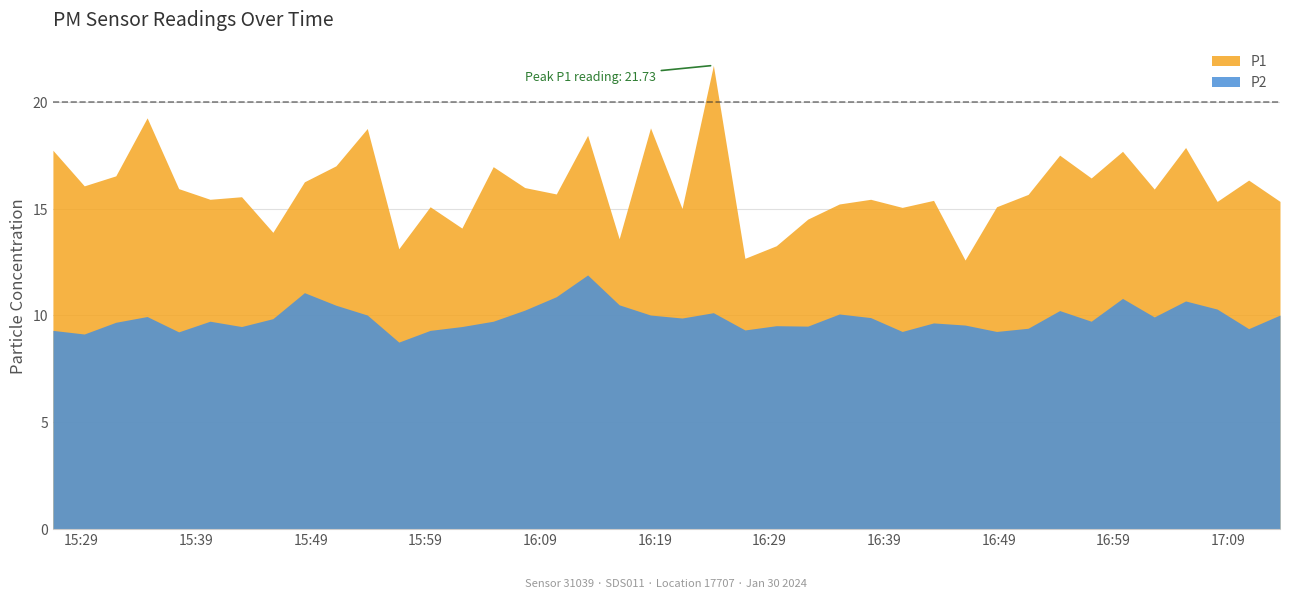

Reading right to left, list all the values displayed in this chart.

P1: 15.3	16.4	15.3	17.9	15.9	17.7	16.4	17.5	15.7	15.1	12.6	15.4	15.1	15.4	15.2	14.5	13.3	12.7	21.7	15.0	18.8	13.6	18.4	15.7	16.0	17.0	14.1	15.1	13.1	18.8	17.0	16.3	13.9	15.6	15.4	15.9	19.3	16.6	16.1	17.8
P2: 10.0	9.4	10.3	10.7	9.9	10.8	9.7	10.2	9.4	9.2	9.6	9.7	9.2	9.9	10.1	9.5	9.5	9.3	10.1	9.9	10.0	10.5	11.9	10.9	10.2	9.7	9.5	9.3	8.8	10.0	10.5	11.1	9.8	9.5	9.7	9.2	9.9	9.7	9.1	9.3